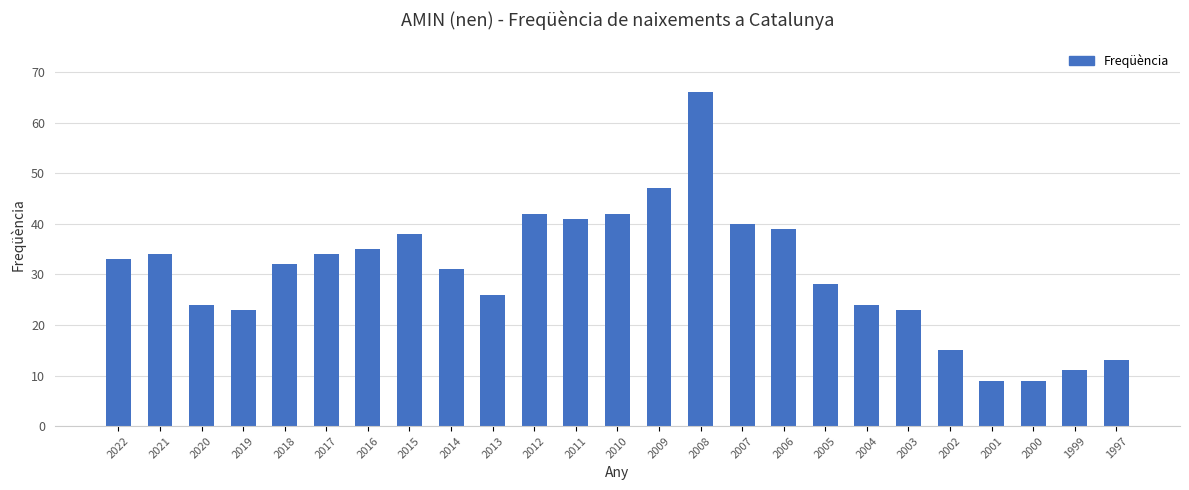

What is the sum of the values at 2010 and 2006?

81